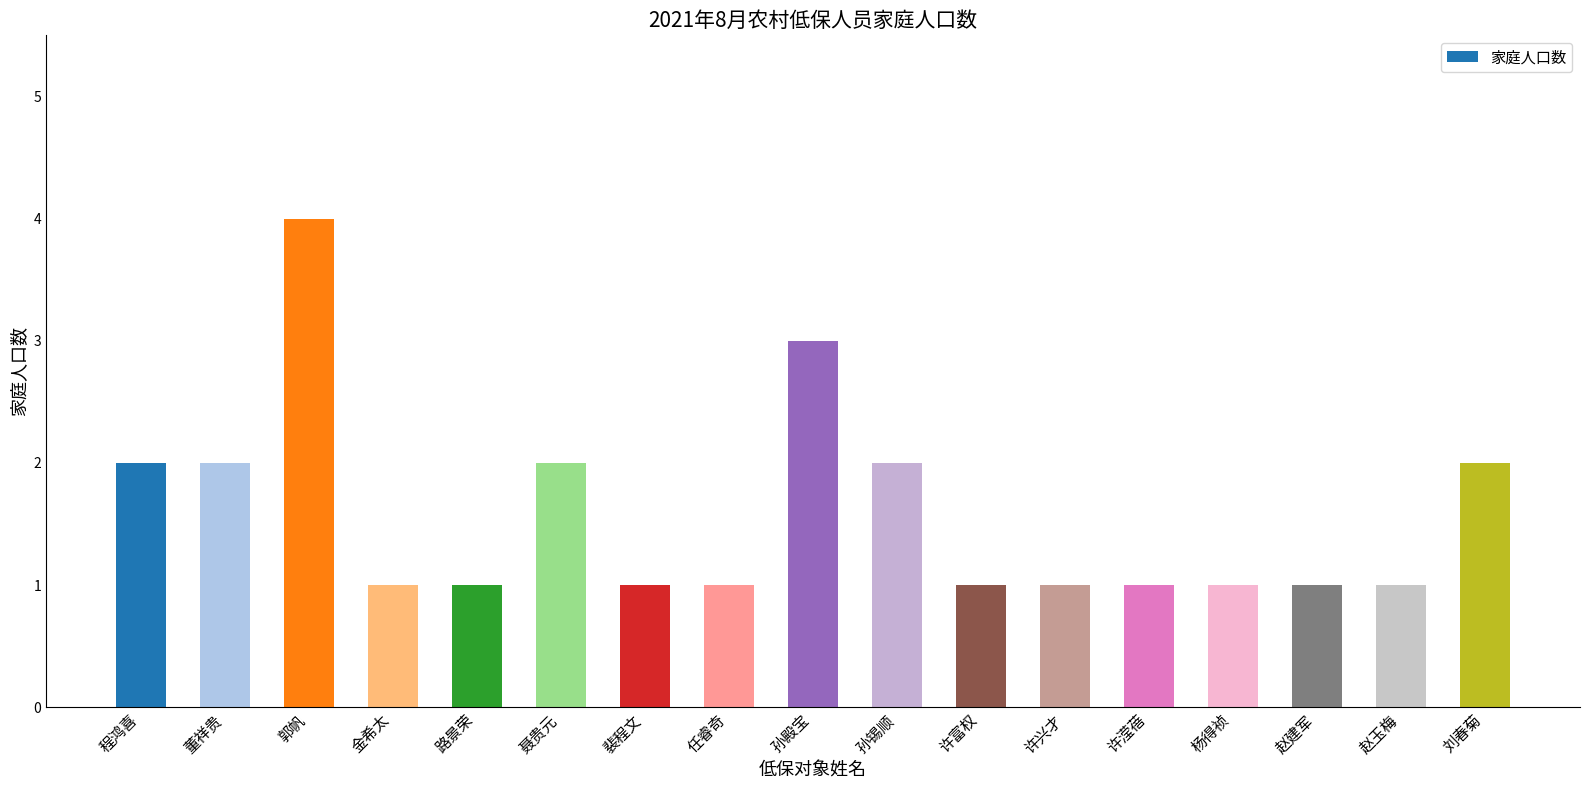

Is it true that the value at 杨得祯 is 1?

True